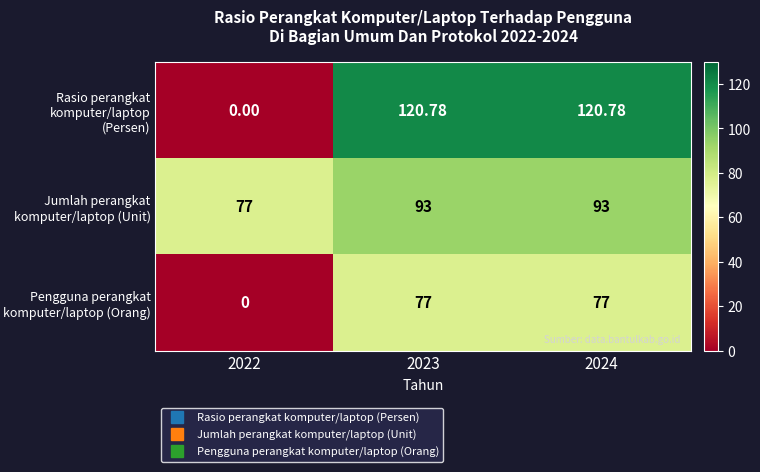

Which series has the largest total across all categories?

Jumlah perangkat komputer/laptop (Unit)